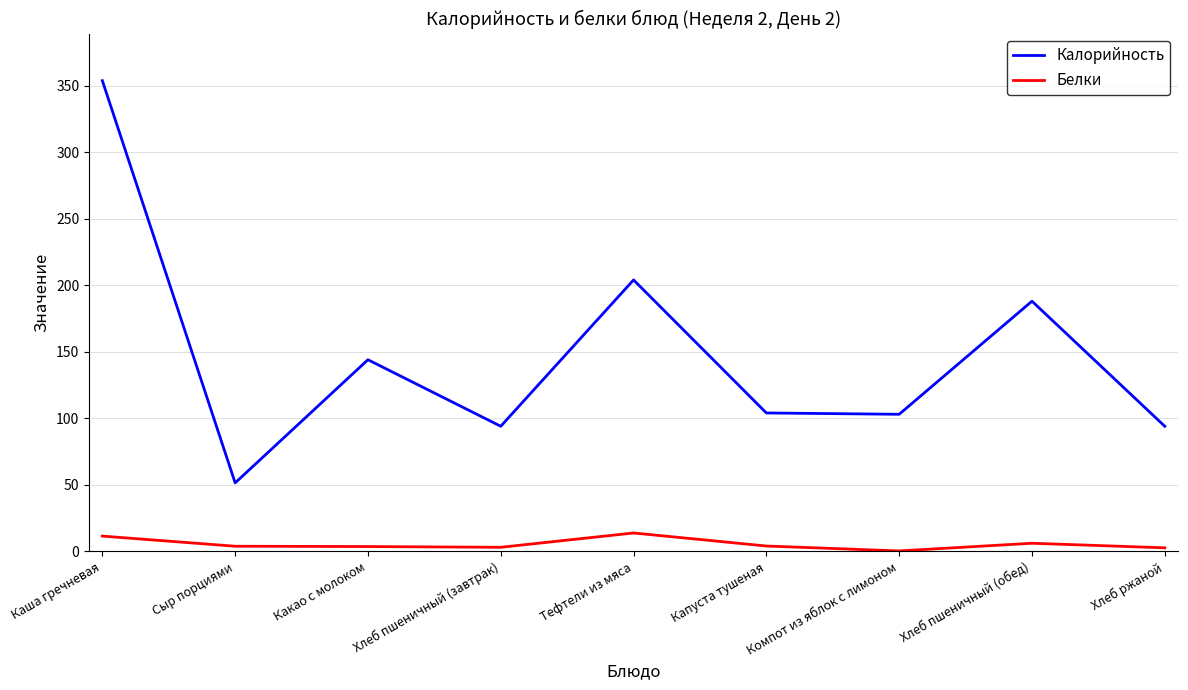

True or false: Калорийность and Белки cross at least once.

False